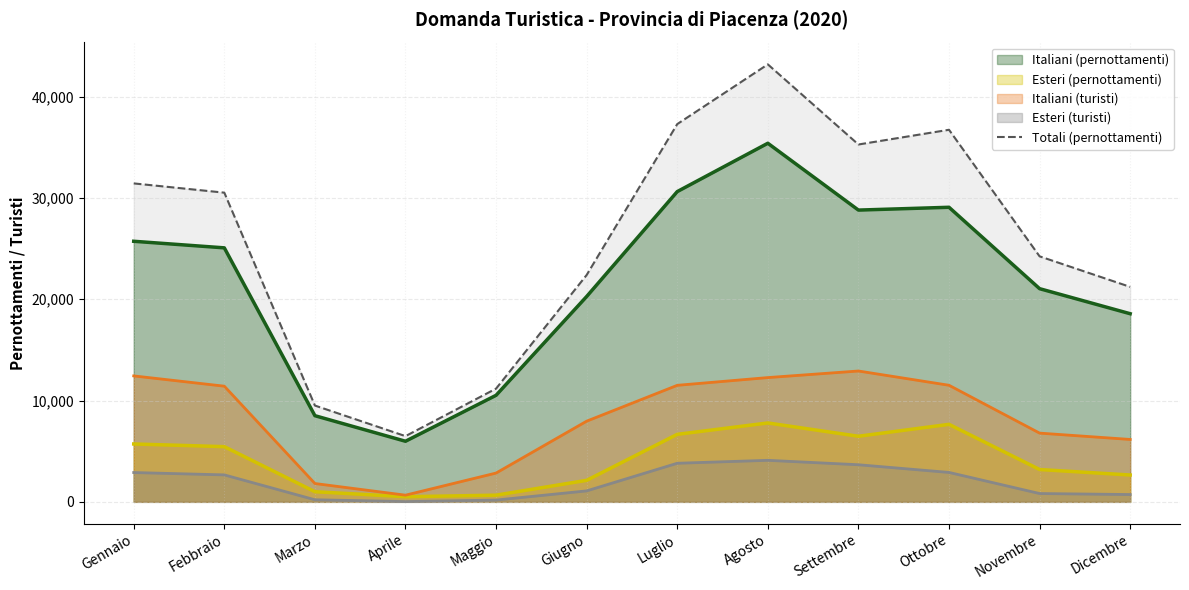

List the labels in order of value, smallest first.

Aprile, Marzo, Maggio, Dicembre, Giugno, Novembre, Febbraio, Gennaio, Settembre, Ottobre, Luglio, Agosto